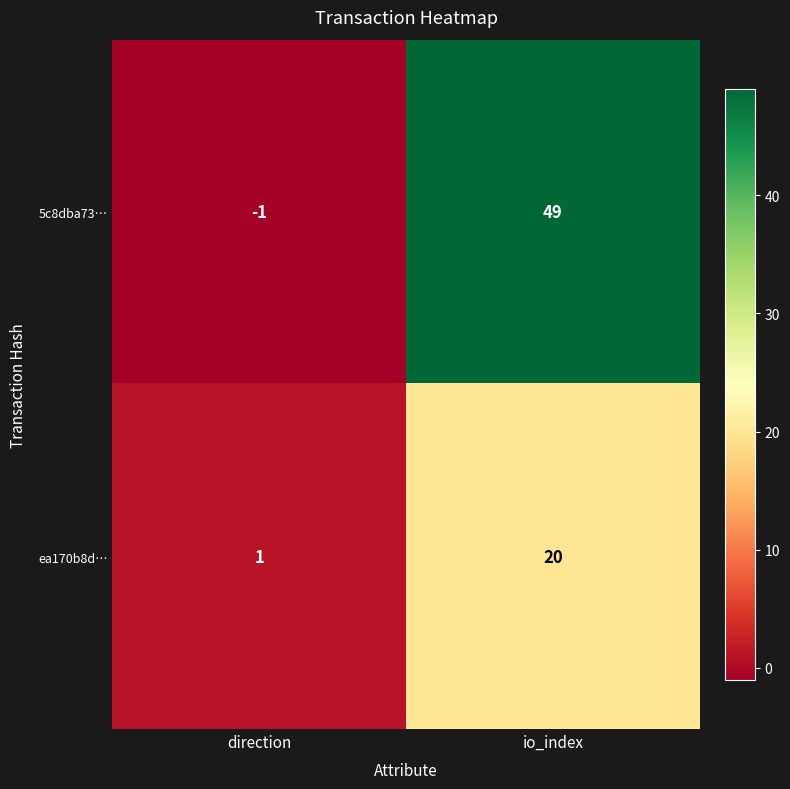

Which category has the lowest value across all series?

direction